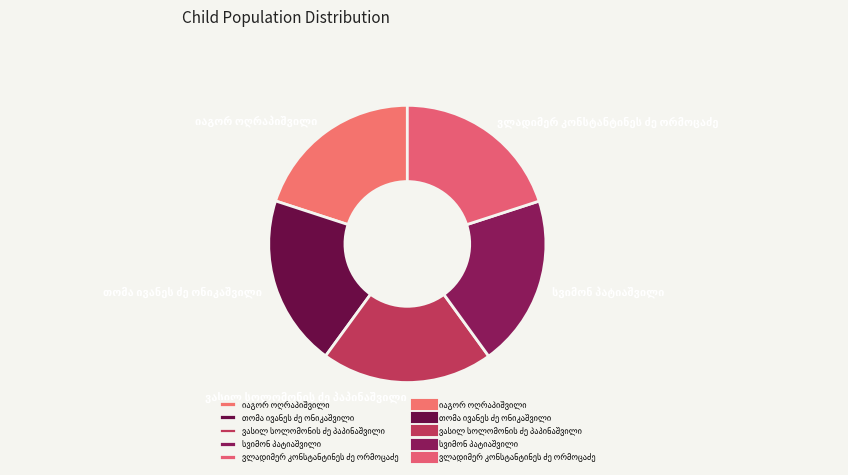

Is there a majority slice in this chart?

No